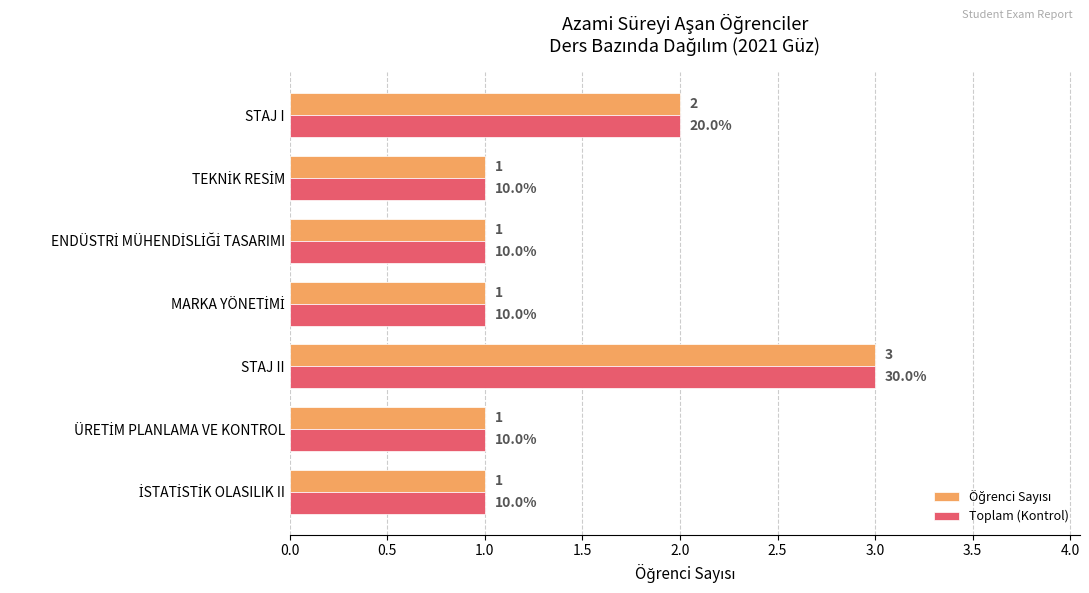

What is the maximum value for Toplam (Kontrol)?

3